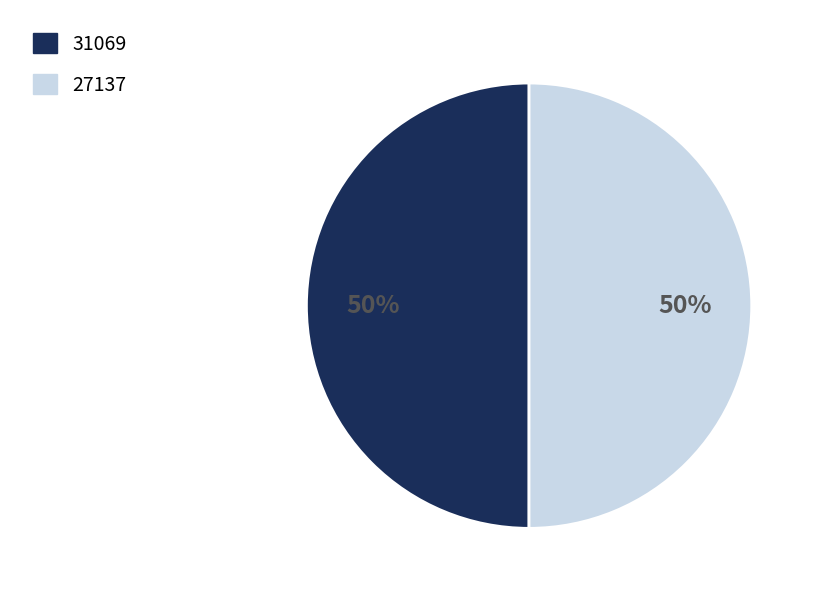

To the nearest percent, what is the average slice percentage?

50%